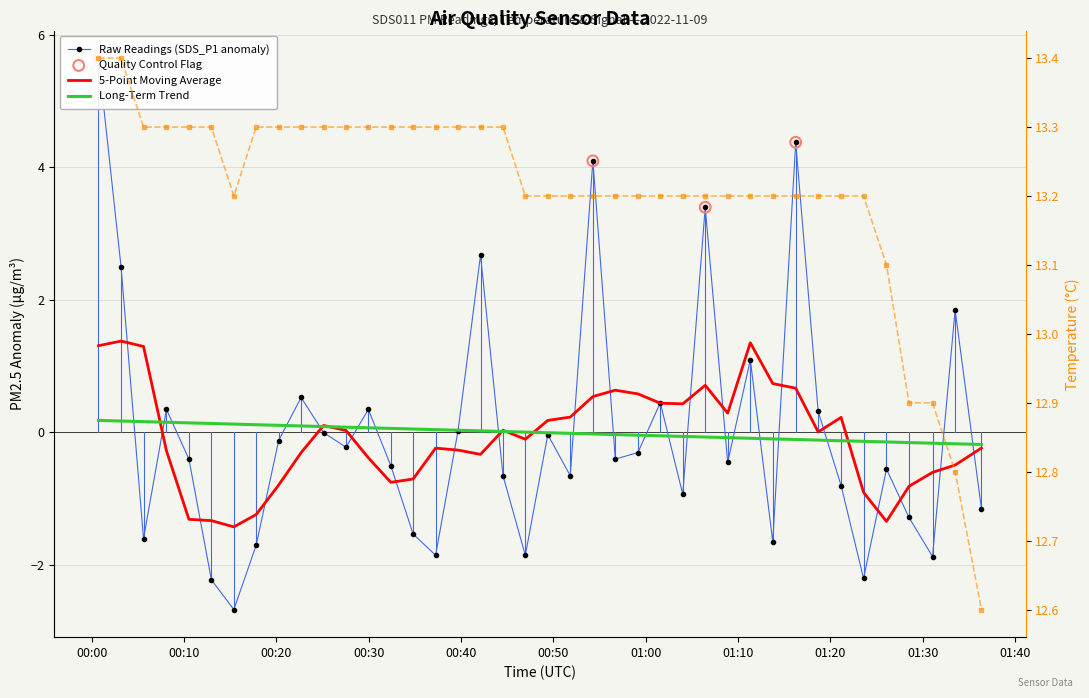

Which series reaches the minimum Y coordinate?

SDS_P1